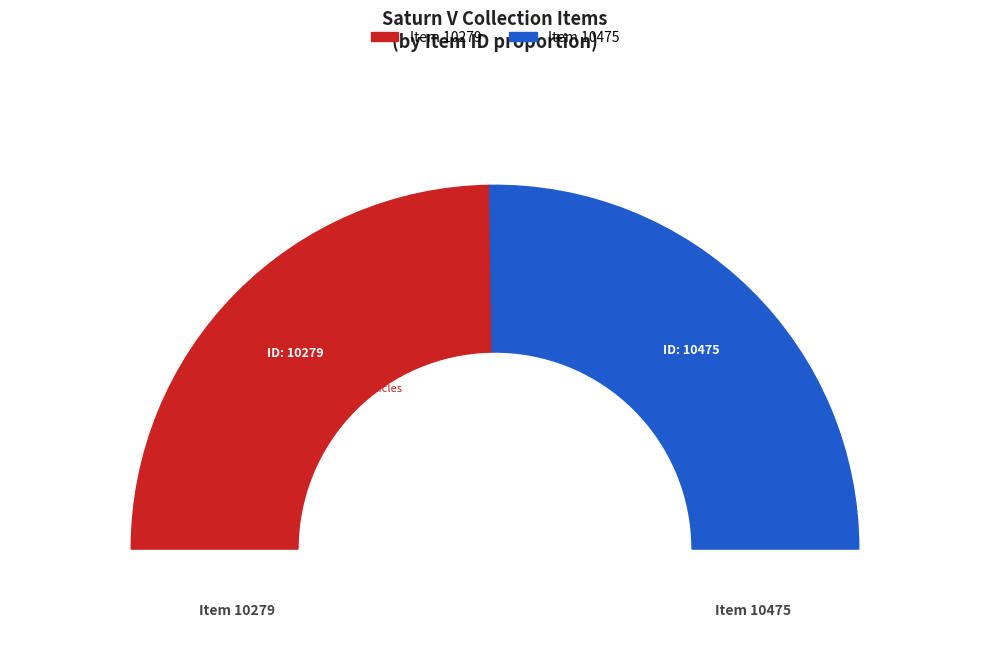

What is the largest slice in the pie chart?

Item 10475